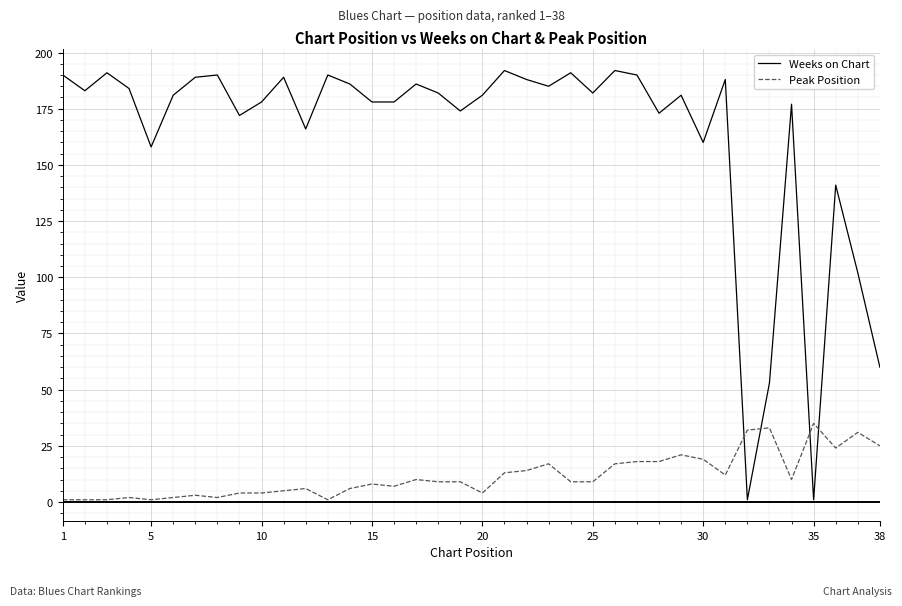

What is the highest value of the Peak Position series?

35